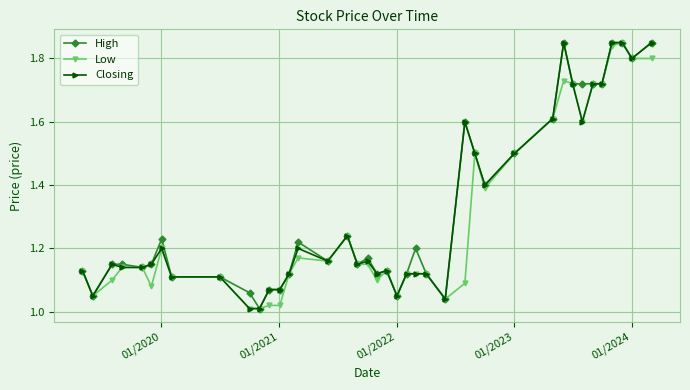

True or false: Low has more than 2 points higher than both neighbors.

True